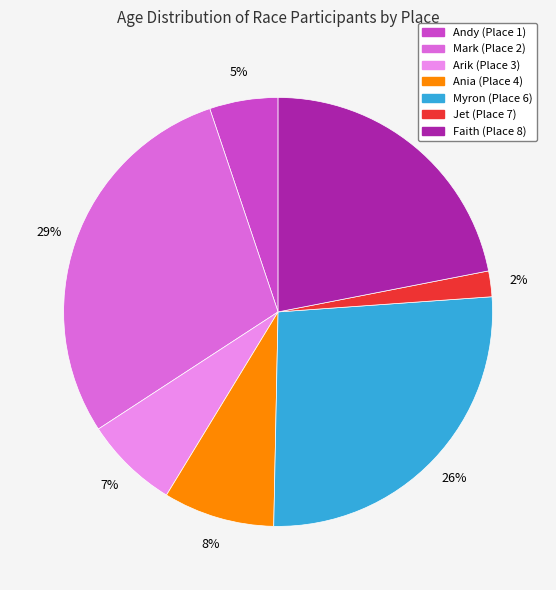

Which category has the smallest portion of the pie?

Jet (Place 7)